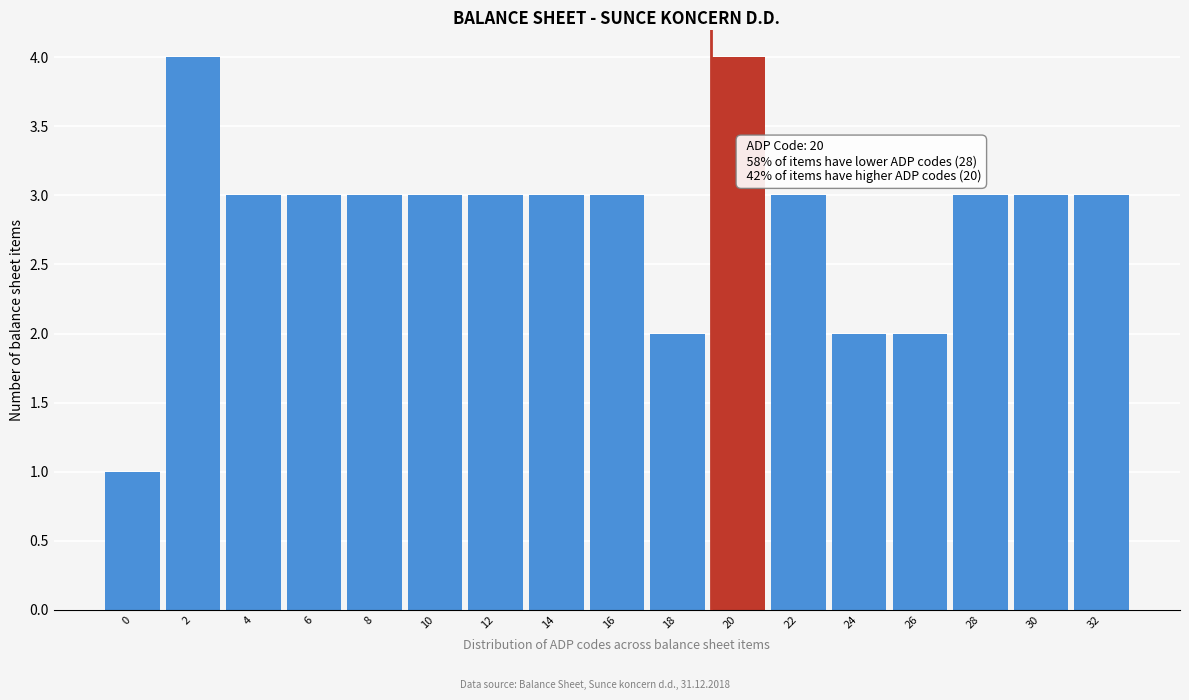

Reading left to right, transcribe all the data shown in this chart.

1	4	3	3	3	3	3	3	3	2	4	3	2	2	3	3	3